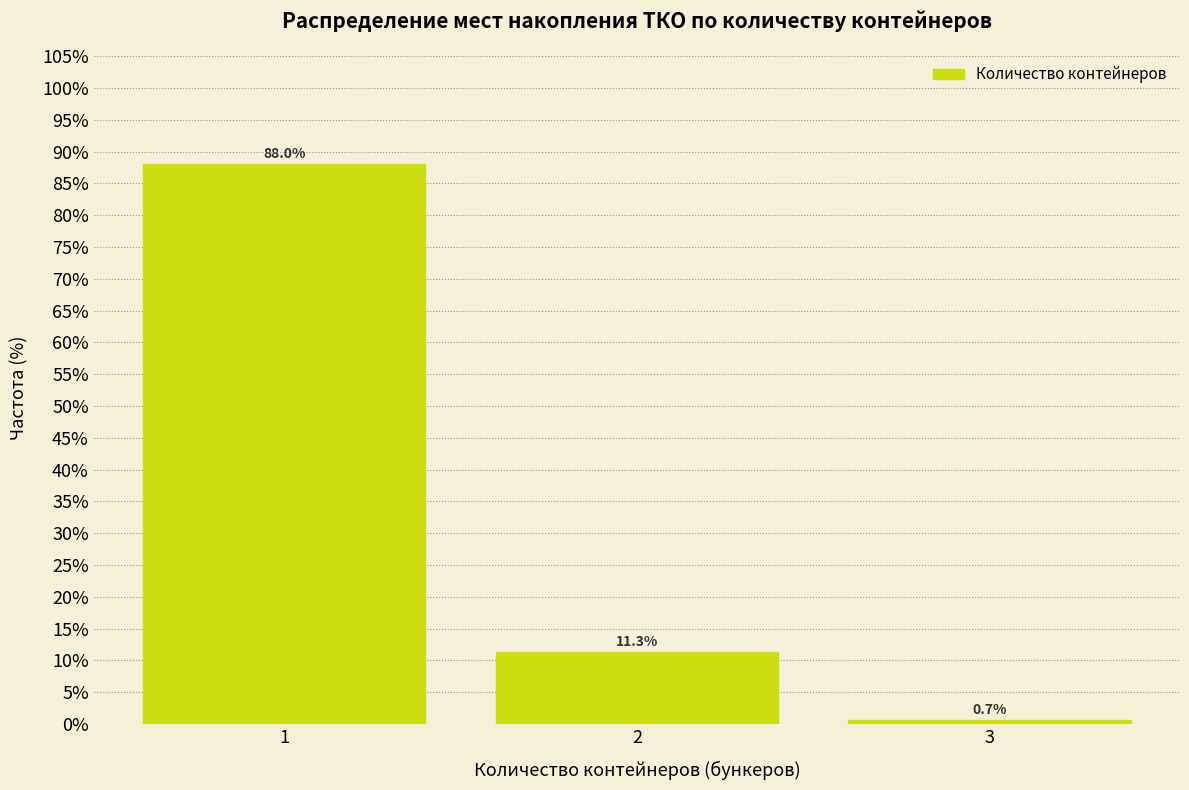

Reading left to right, what are all the values shown in this chart?

88.0	11.3	0.7